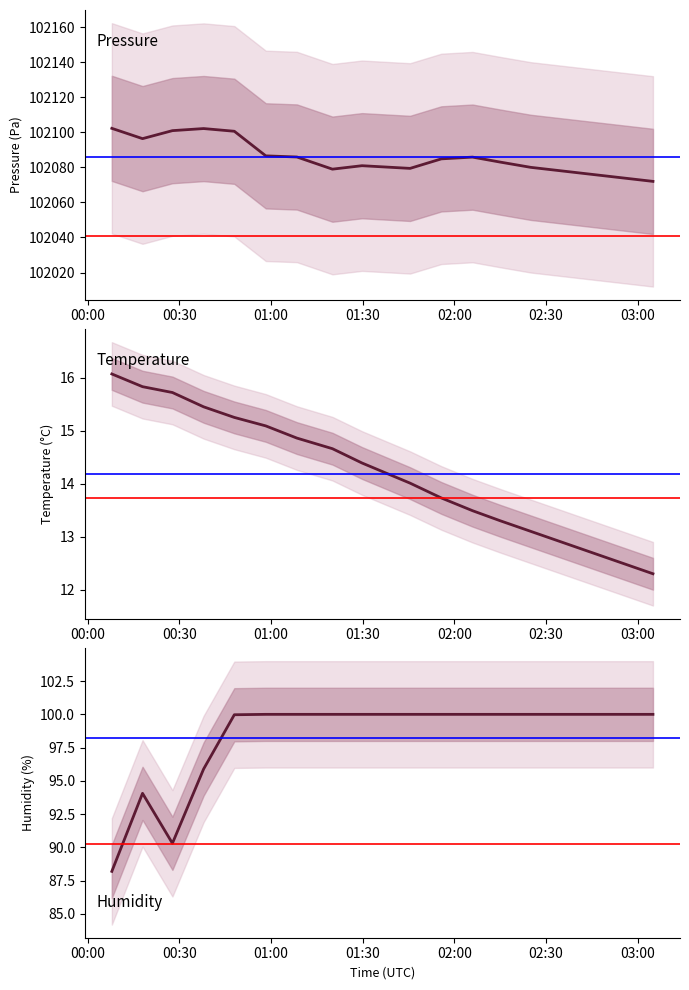

Is it true that humidity equals 100.0 at 03:00?

True